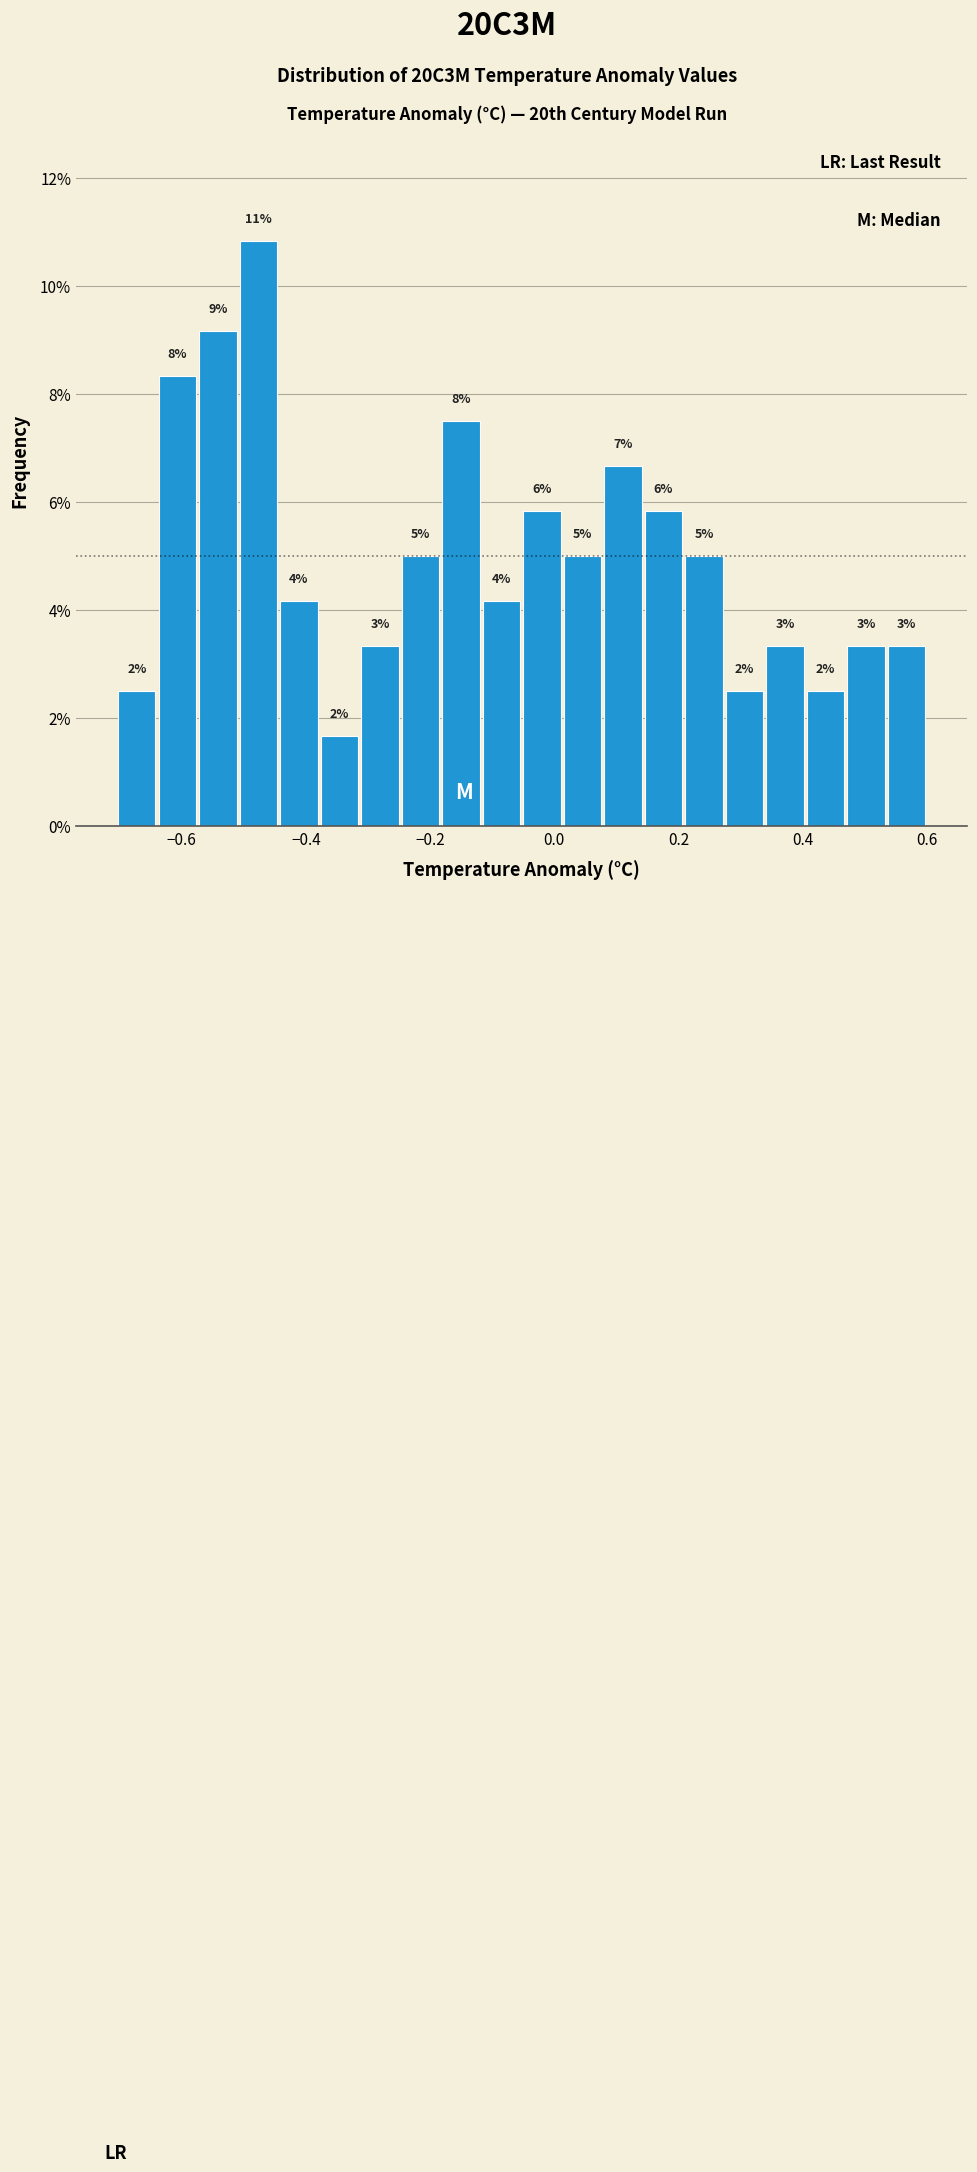

Around what value on the x-axis is the tallest bar? Give the approximate position of its centre, as read against the axis.

-0.48